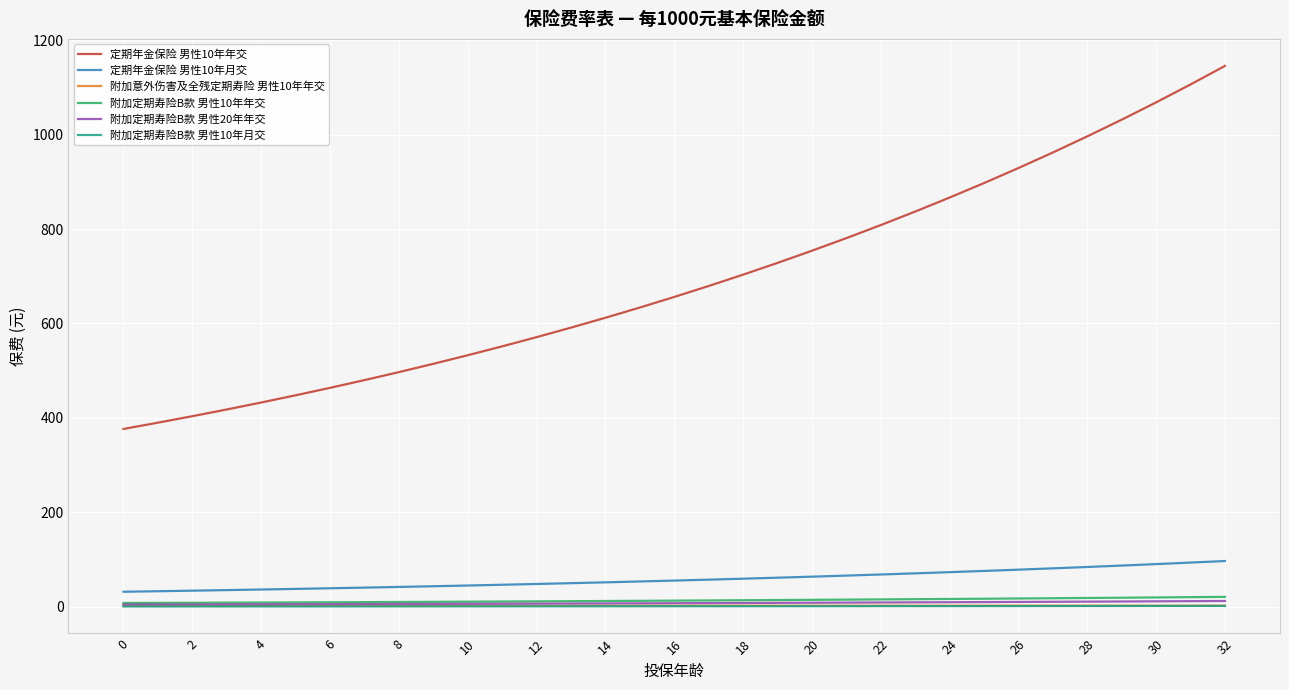

Which series has the largest range (max minus min)?

定期年金保险 男性10年年交